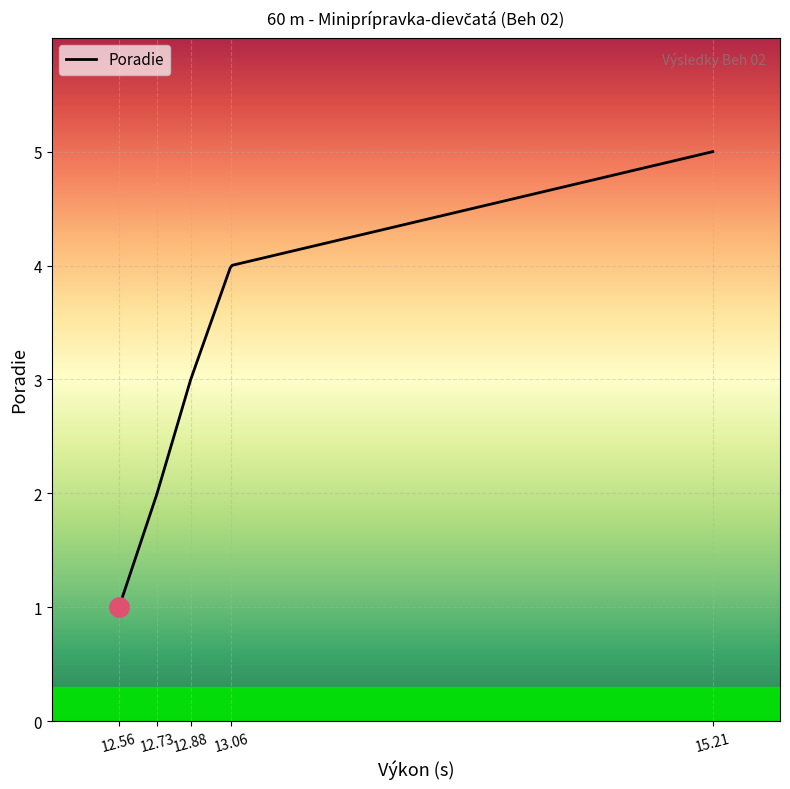

Does the chart display data point markers on the line(s)?

No